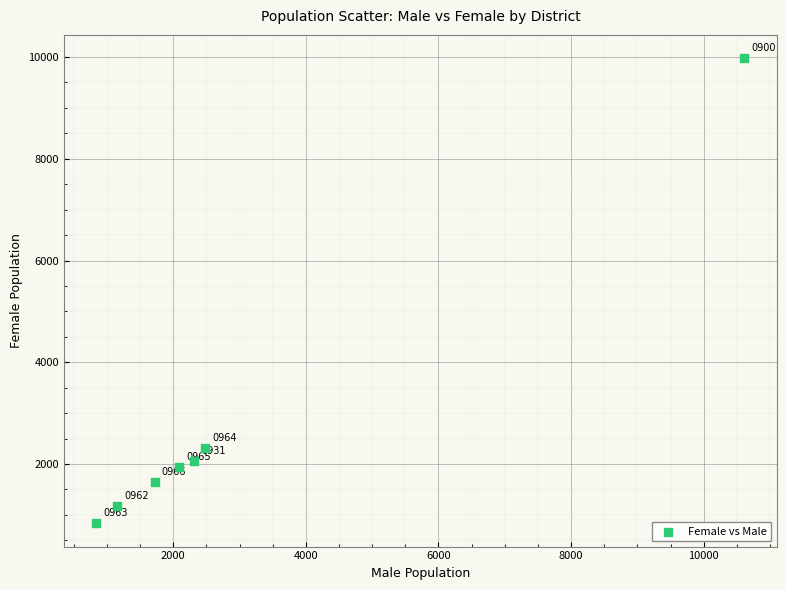

What Y value in the scatter plot is closest to 5406?

2317